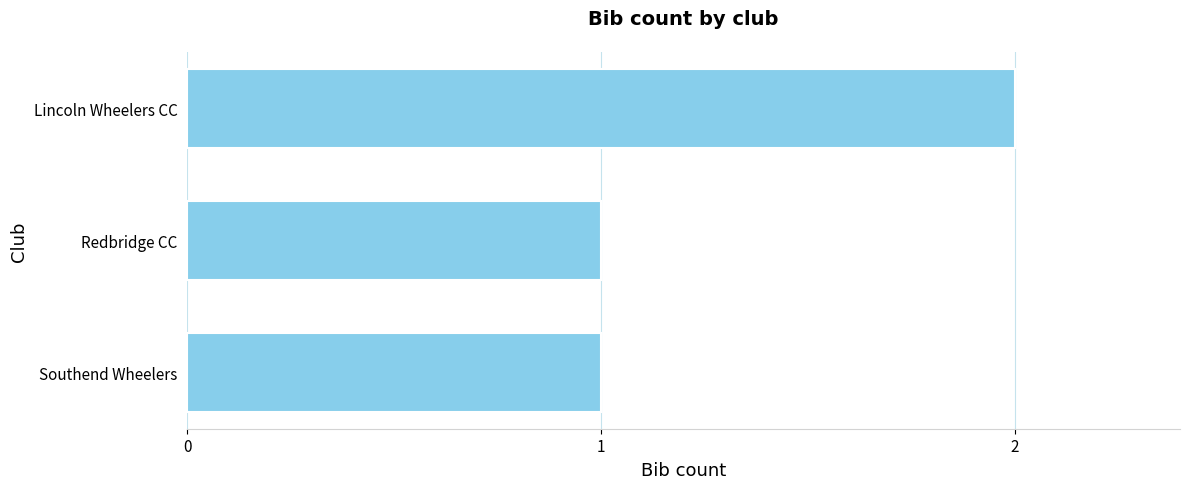

What is the difference between the maximum and minimum values?

1